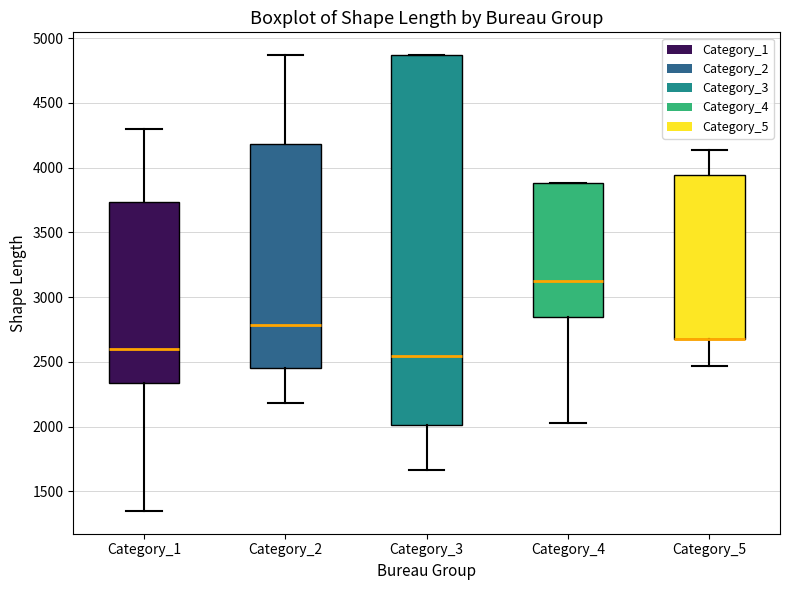

Reading left to right, transcribe this box plot: for each box, give where its median line is, the range the box spans, and where its two whiskers end, as read against the y-axis. The values are not printed on the chart, so give them approximately, as read against the axis.

Category_1: median 2600, box 2350 to 3750, whiskers 1350 to 4300
Category_2: median 2800, box 2450 to 4200, whiskers 2200 to 4850
Category_3: median 2550, box 2000 to 4850, whiskers 1650 to 4850
Category_4: median 3150, box 2850 to 3900, whiskers 2050 to 3900
Category_5: median 2650 (drawn on the box's lower edge), box 2650 to 3950, whiskers 2450 to 4150